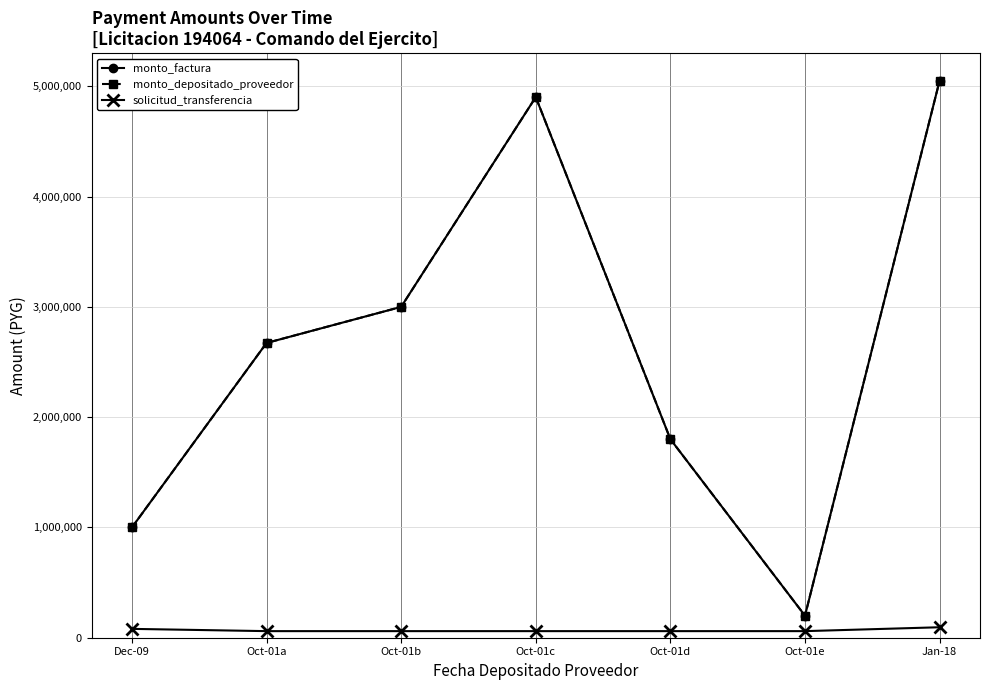

What is the value of the solicitud_transferencia point at the 5th from the left?

59735